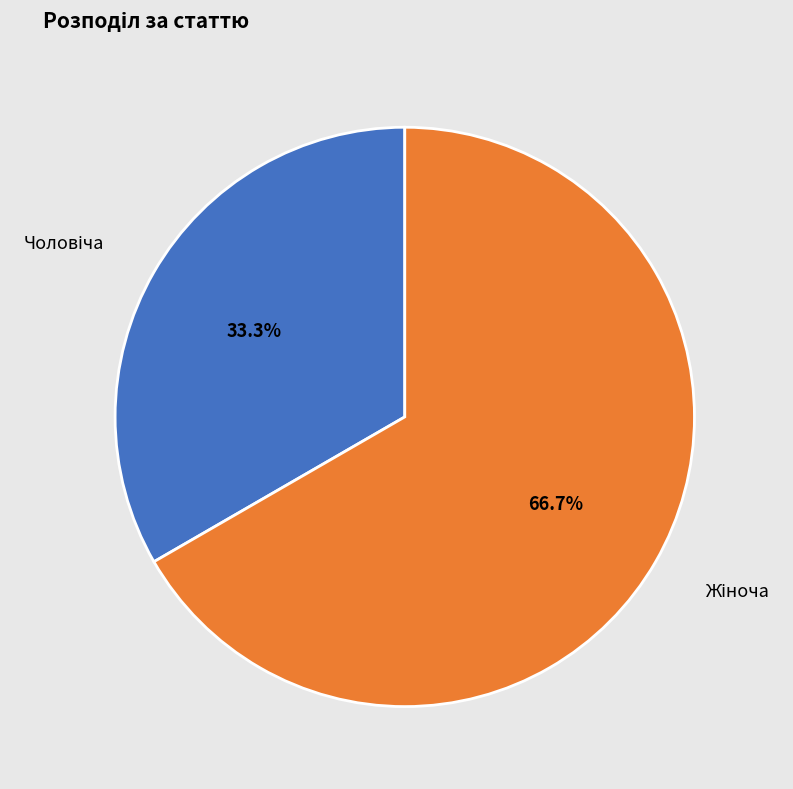

Is there any slice that represents more than half of the pie?

Yes